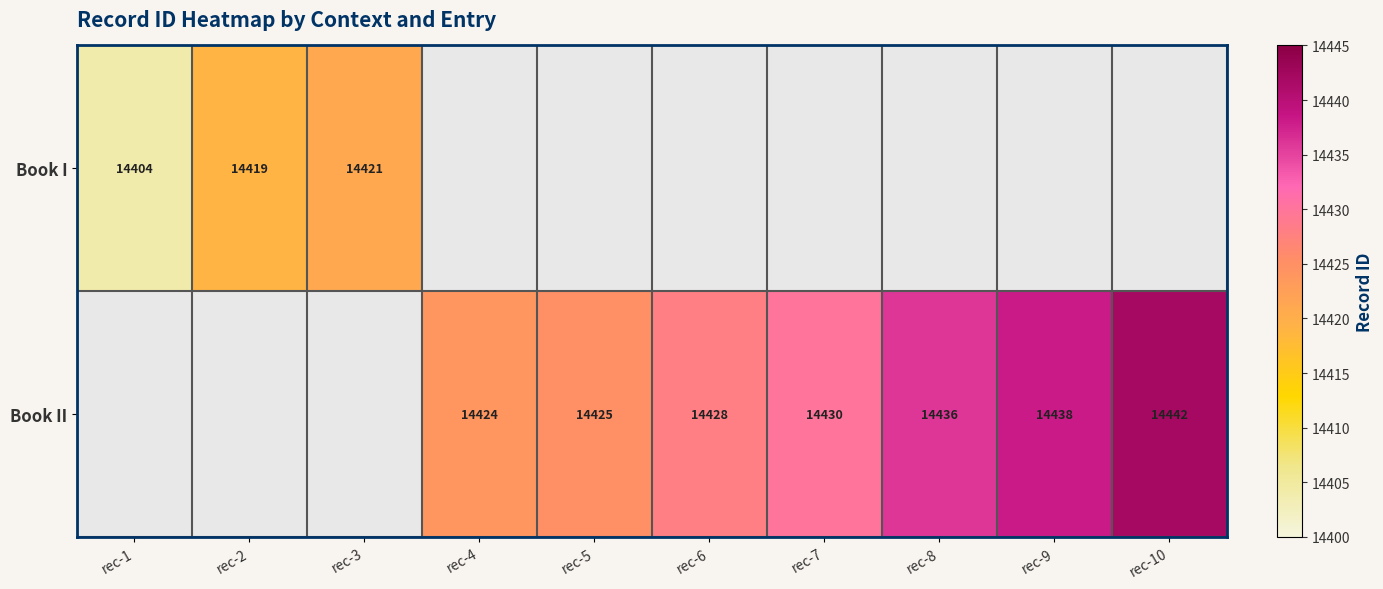

True or false: Book II has a value of 14424 at rec-4.

True